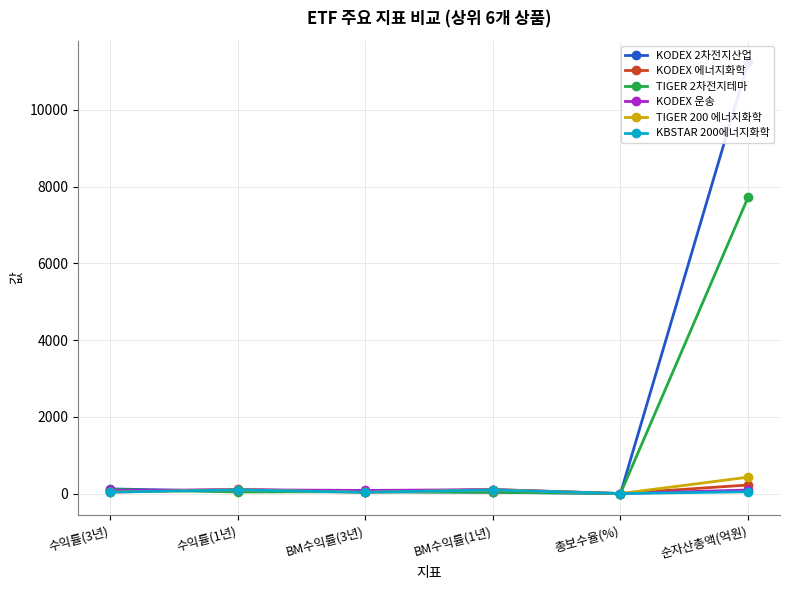

What is the difference between the highest and lowest values at 총보수율(%)?

0.3